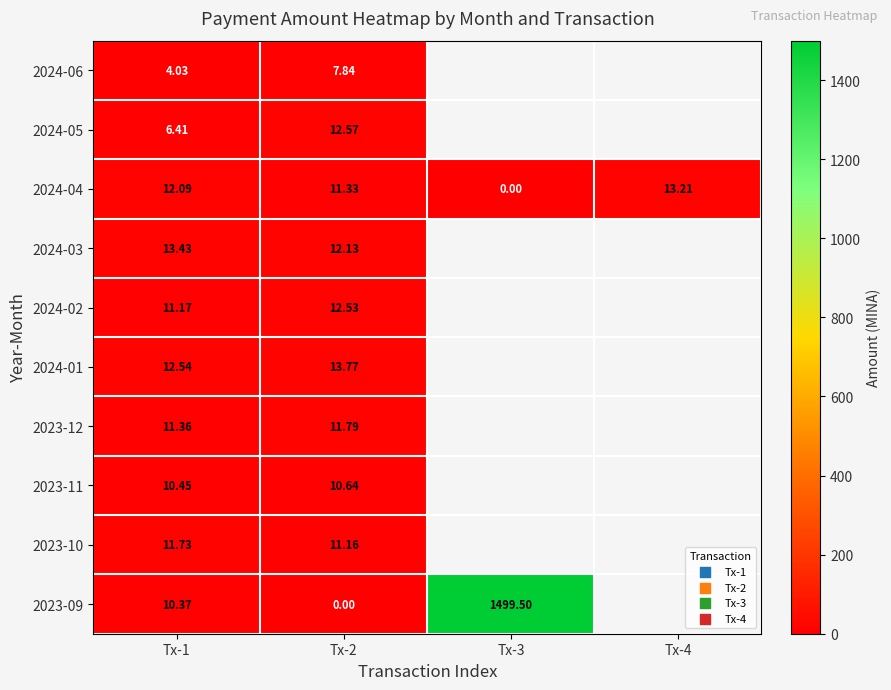

Which label corresponds to the largest value in the chart?

Tx-3